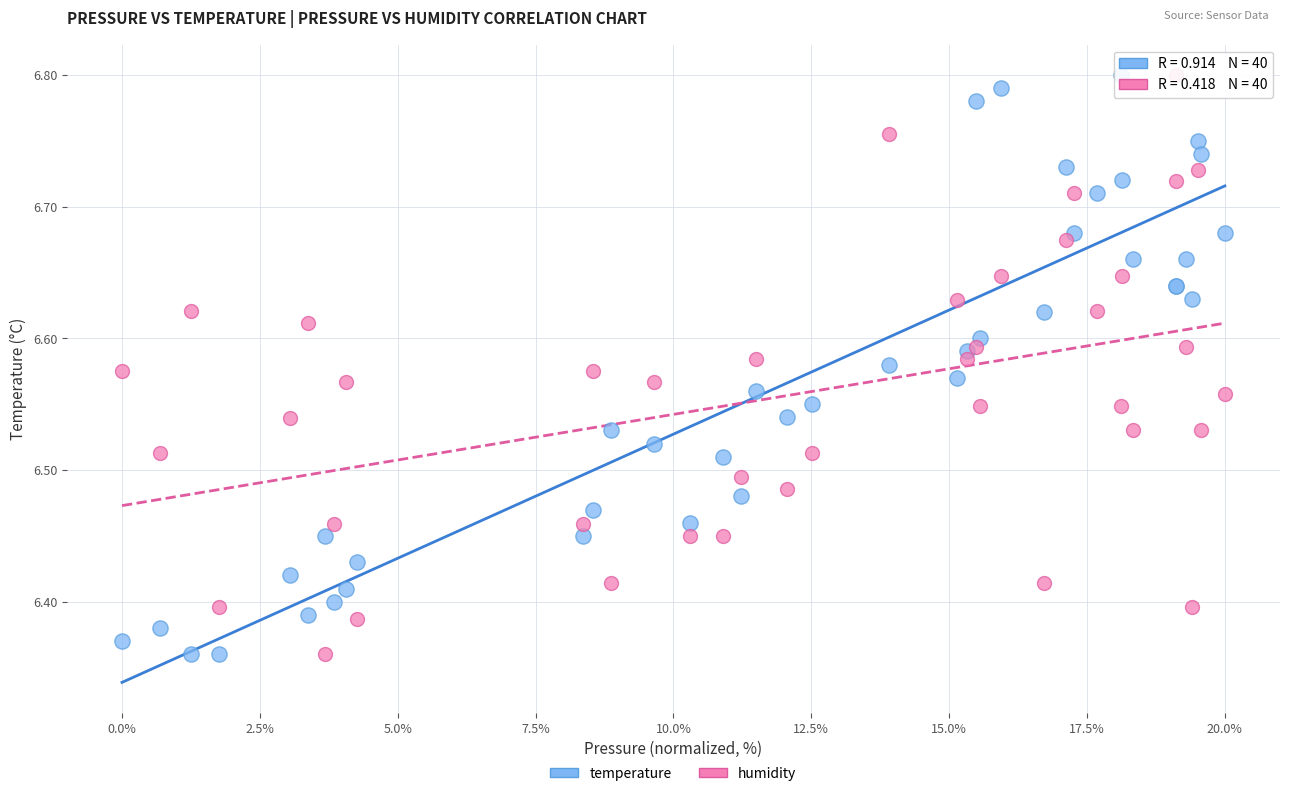

What is the X range (max minus min) for the scatter plot?

20.0